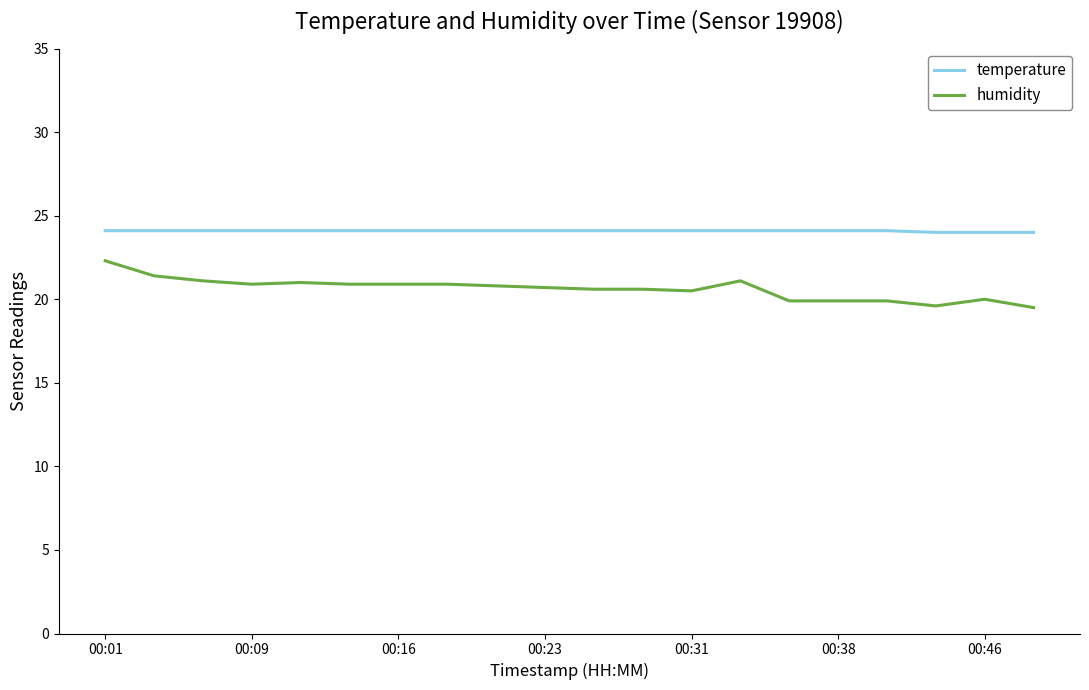

Which series has the widest spread of values?

humidity